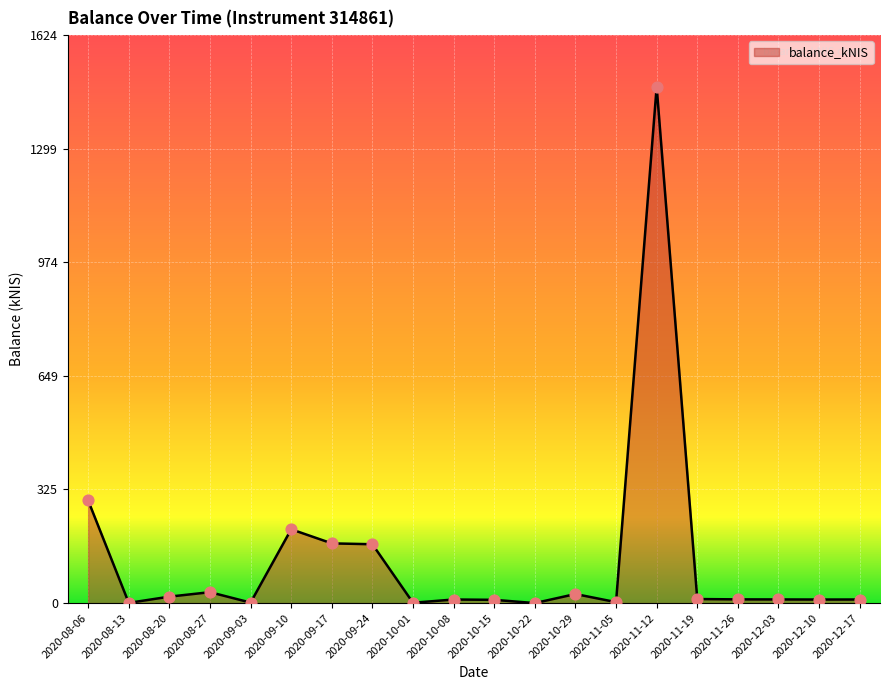

Approximately how many times larger is the value at 2020-12-03 compared to 2020-12-10?

1.0